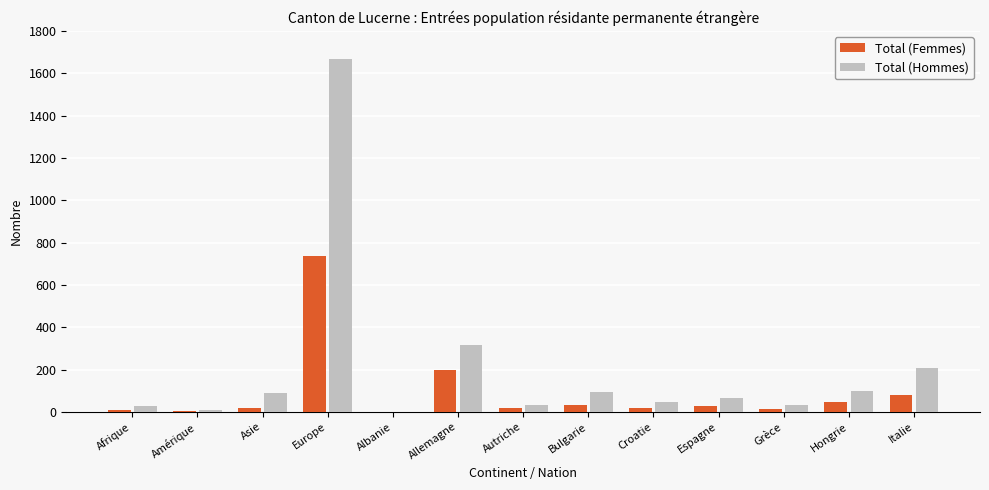

Is it true that Total (Hommes) equals 317 at Allemagne?

True